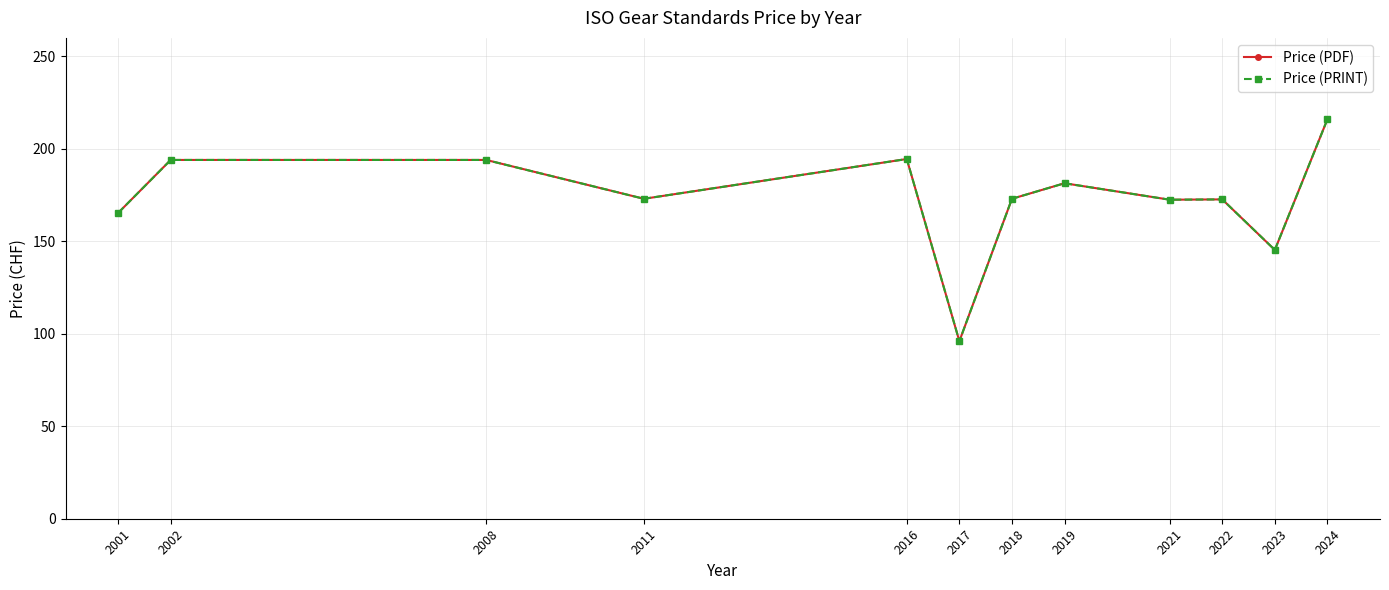

Is this an area chart (filled region under the line)?

No